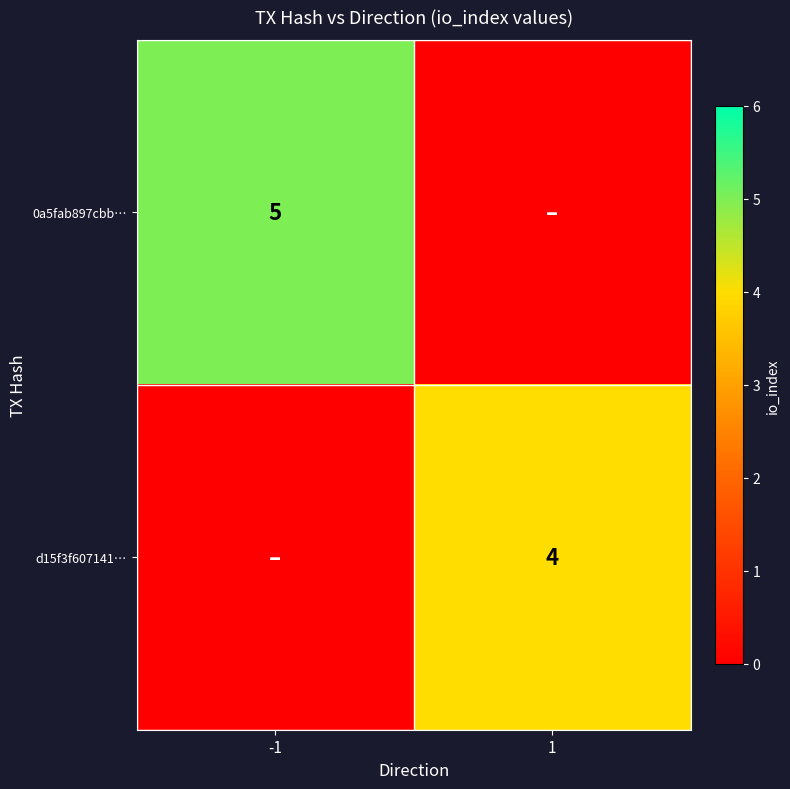

What is the total value across all series at -1?

5